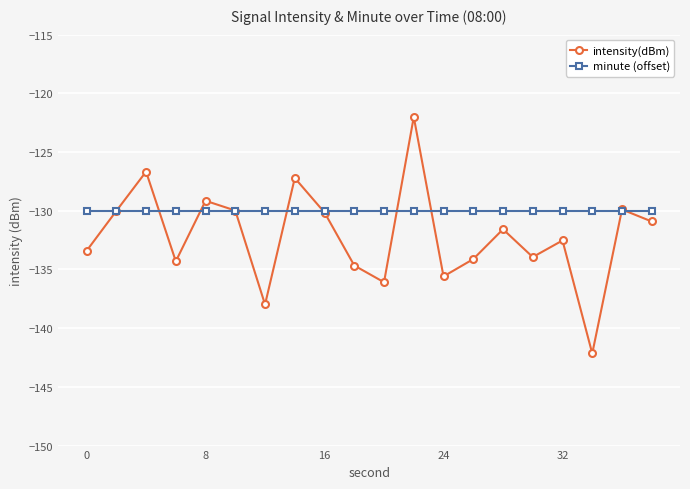

What is the value of the intensity(dBm) point at the 2nd from the left?

-130.0